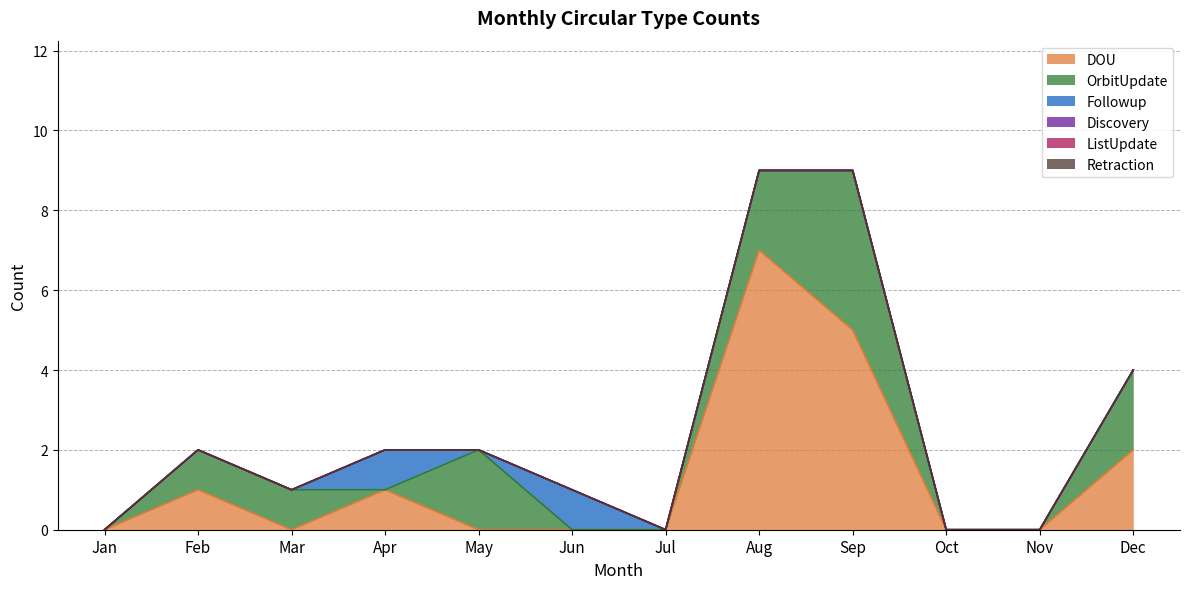

True or false: OrbitUpdate and ListUpdate intersect in this chart.

False